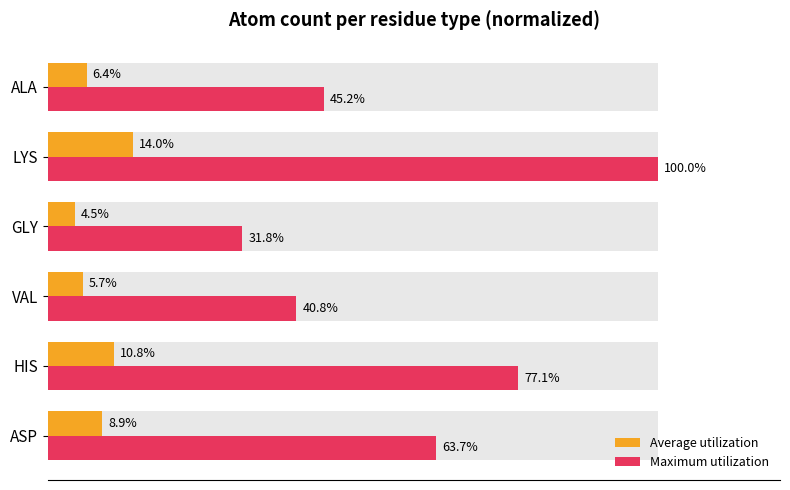

What is the sum of the Average utilization values at ALA and ASP?

15.3